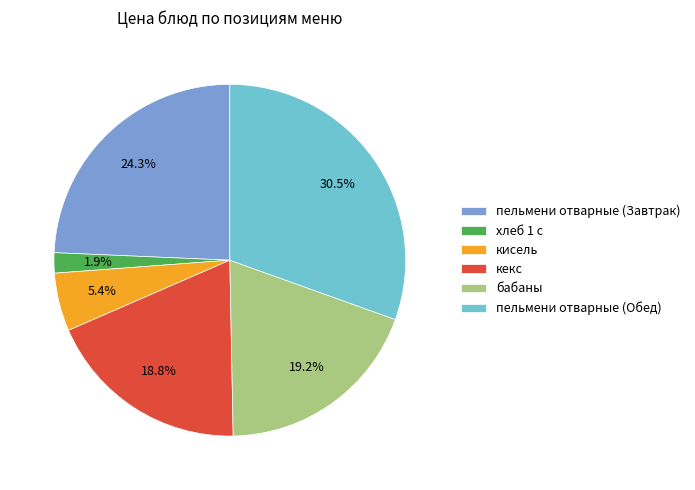

Do пельмени отварные (Завтрак) and бабаны together represent more than half of the pie?

No